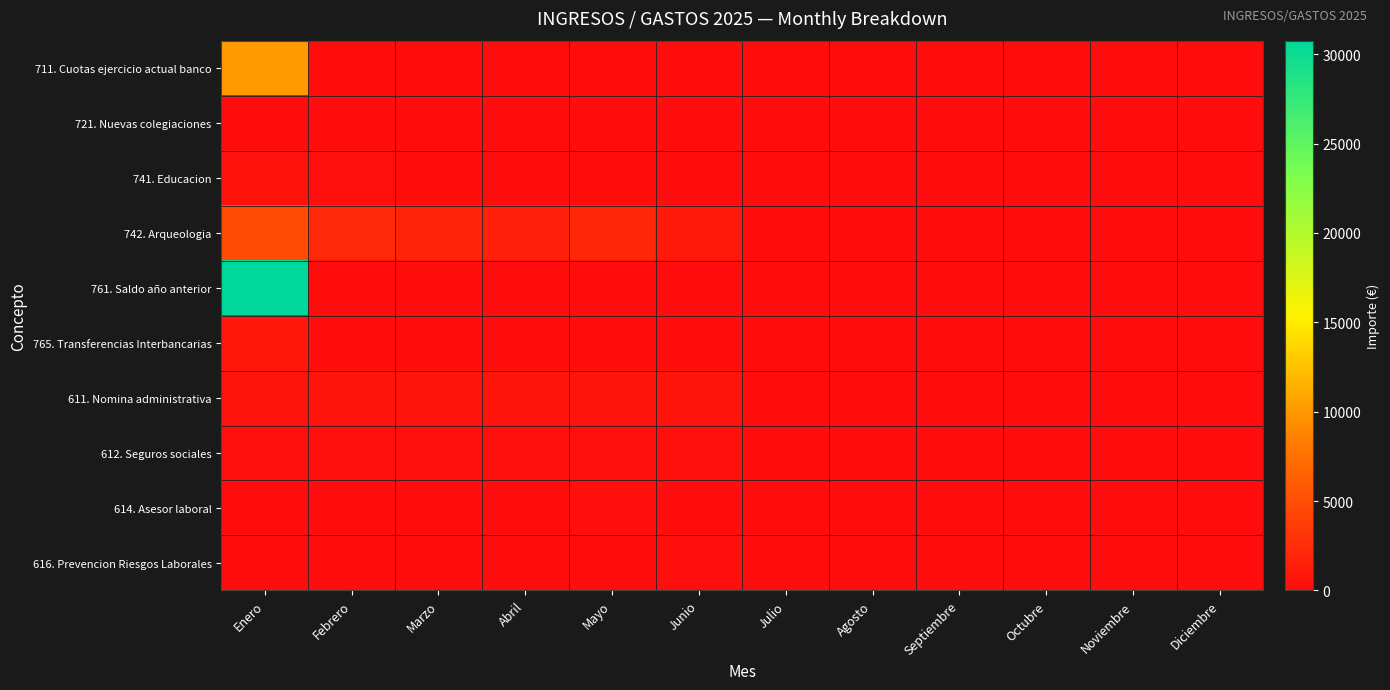

Rank the series at Octubre from highest to lowest value.

711. Cuotas ejercicio actual banco, 721. Nuevas colegiaciones, 741. Educacion, 742. Arqueologia, 761. Saldo año anterior, 765. Transferencias Interbancarias, 611. Nomina administrativa, 612. Seguros sociales, 614. Asesor laboral, 616. Prevencion Riesgos Laborales